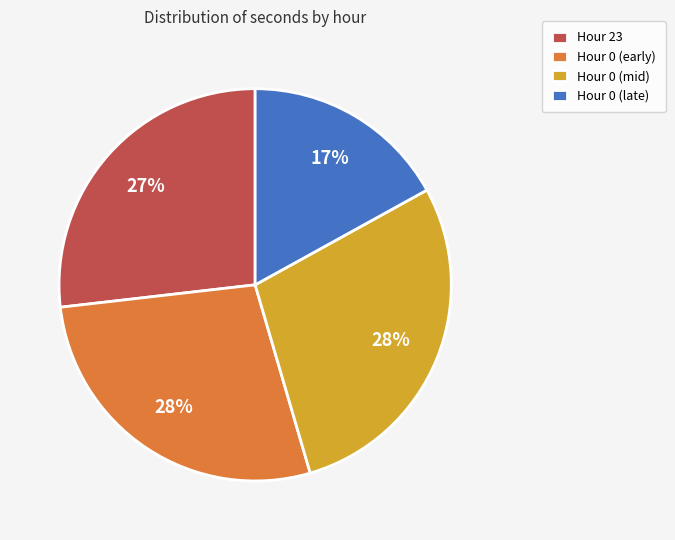

To the nearest percent, what portion does Hour 0 (early) represent?

28%